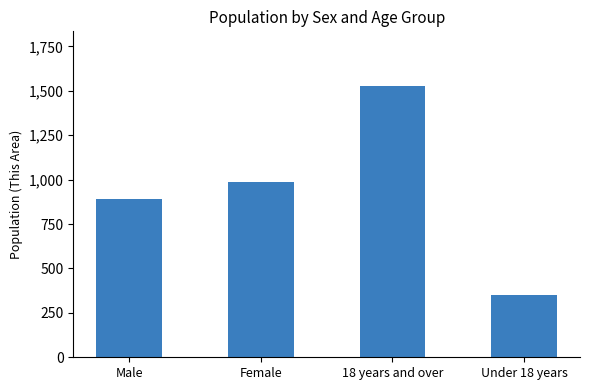

What is the sum of the values at Female and Under 18 years?

1337